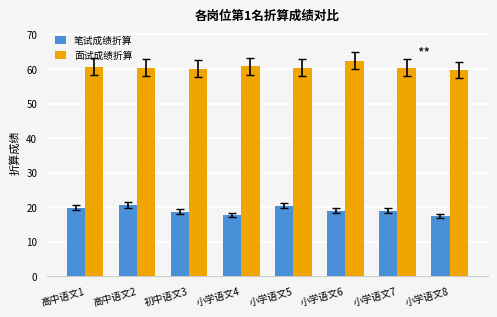

How many data points in 笔试成绩折算 are less than 18?

2